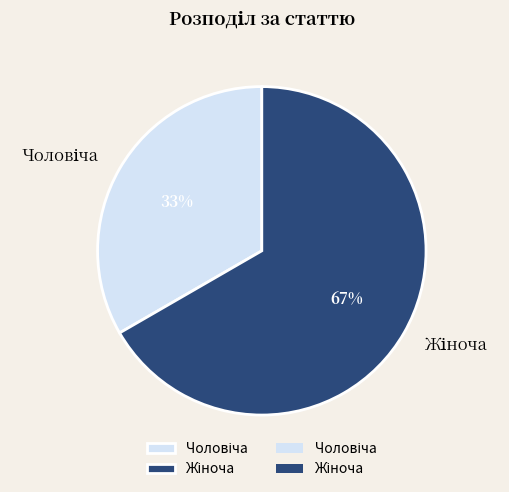

To the nearest percent, what is the average slice percentage?

50%